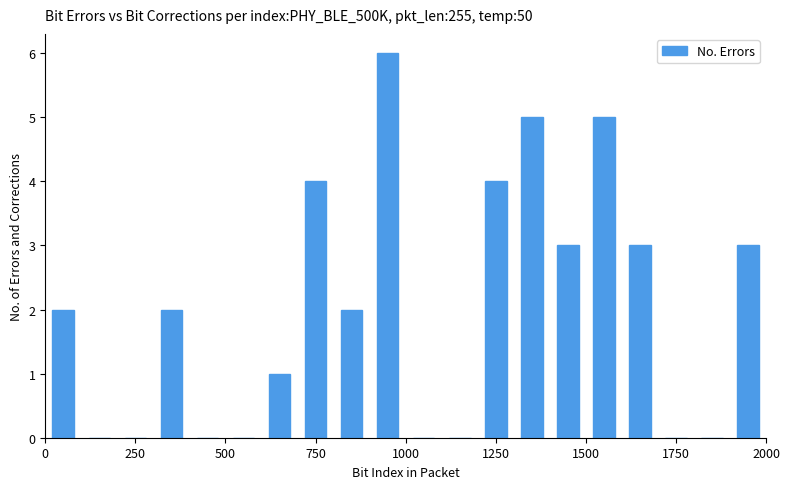

Around what value on the x-axis is the tallest bar? Give the approximate position of its centre, as read against the axis.

950